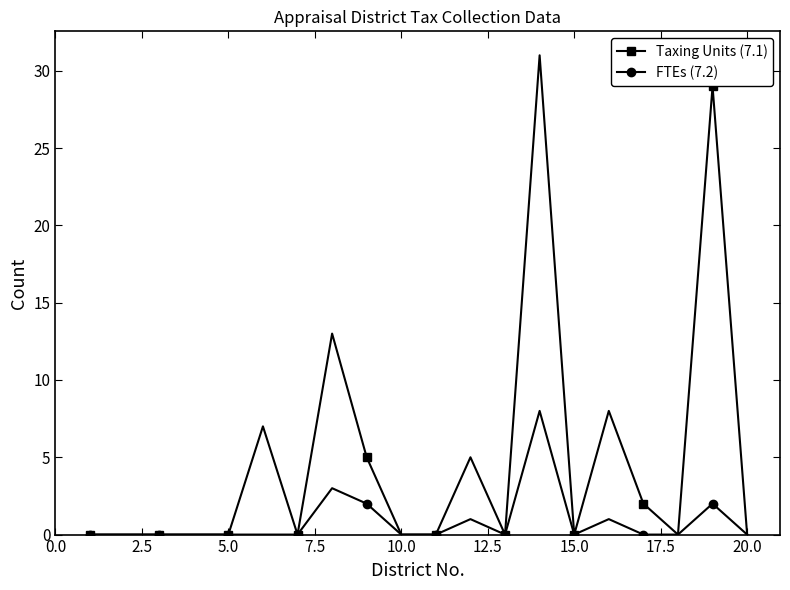

Which series has the widest spread of values?

Taxing Units (7.1)